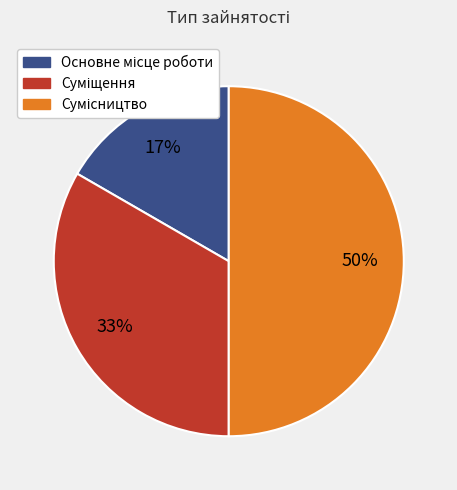

To the nearest percent, what is the average slice percentage?

33%